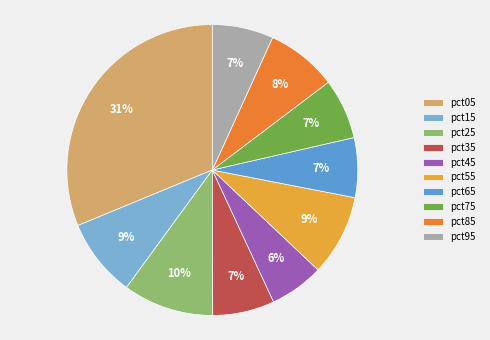

To the nearest percent, what is the difference between the largest and smallest slice percentages?

25%